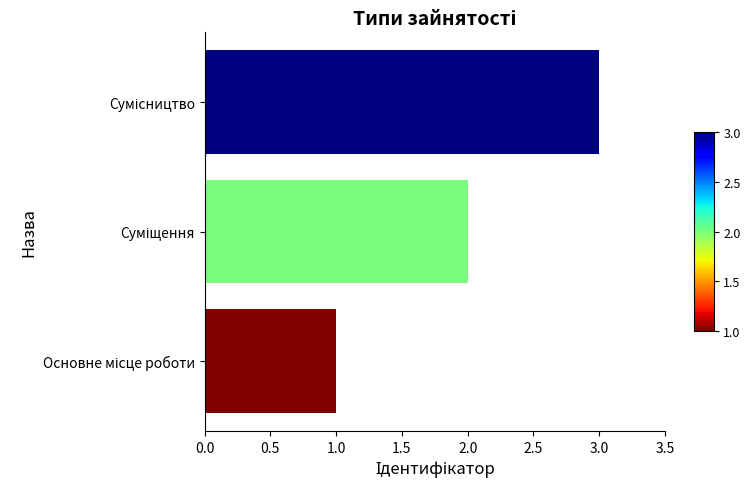

What is the greatest value displayed?

3